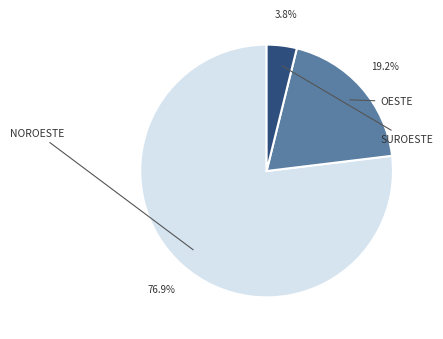

Is there a majority slice in this chart?

Yes